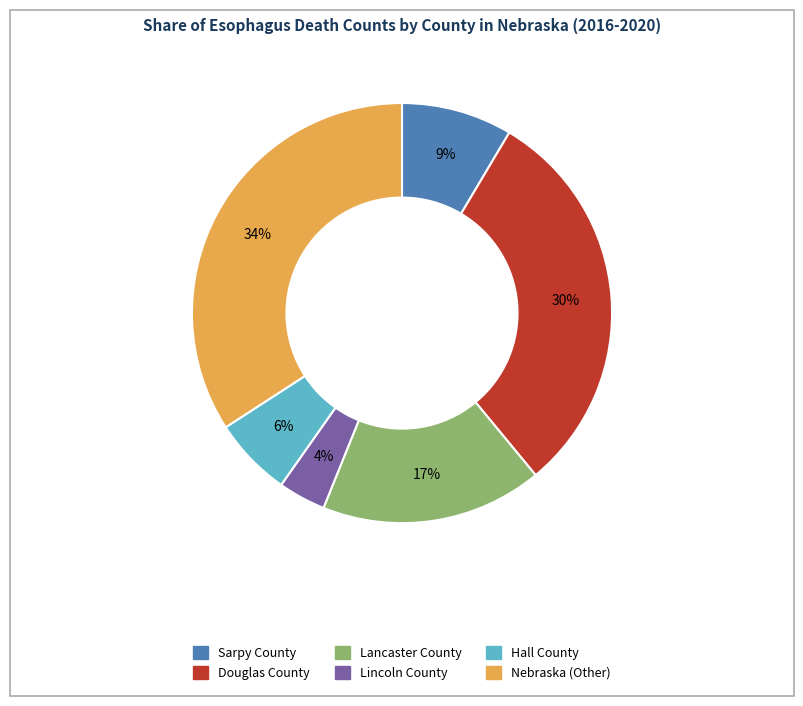

To the nearest percent, what is the average slice percentage?

17%